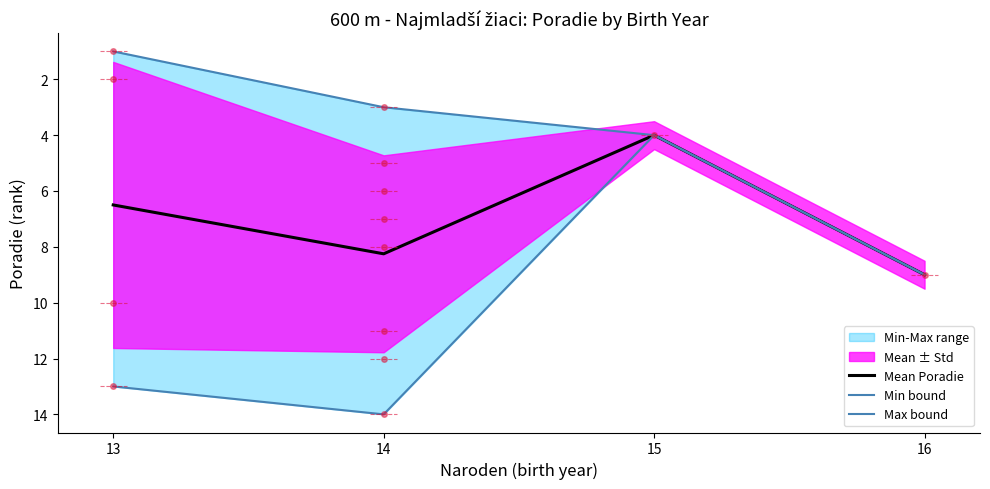

At which category is the sum across all series the highest?

16